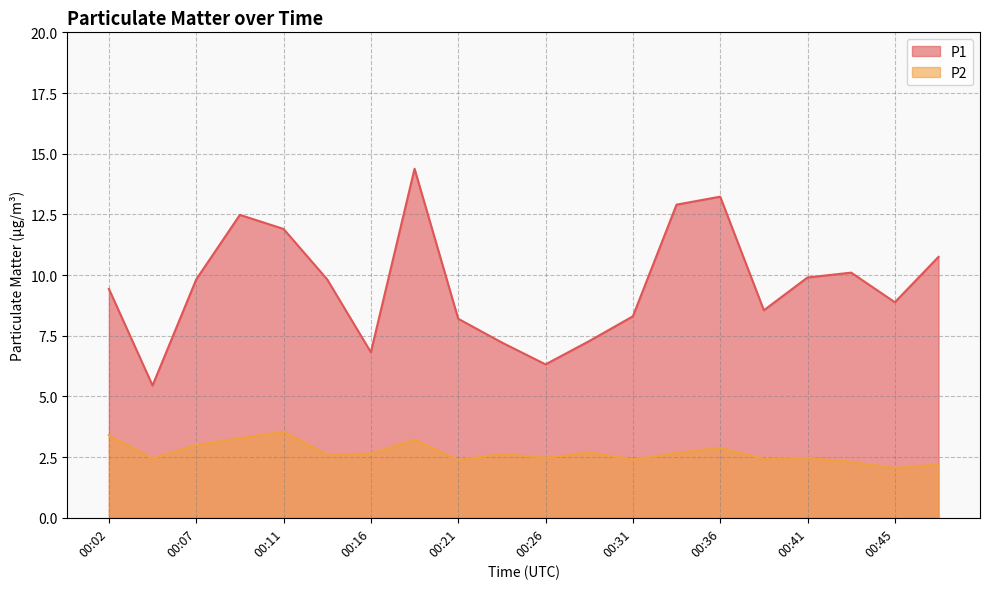

How many lines are shown in the chart?

2